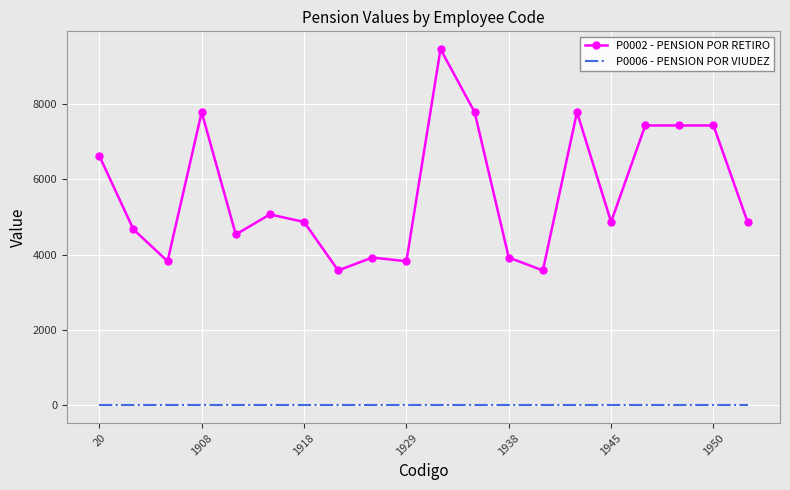

Which series has the largest total across all categories?

P0002 - PENSION POR RETIRO